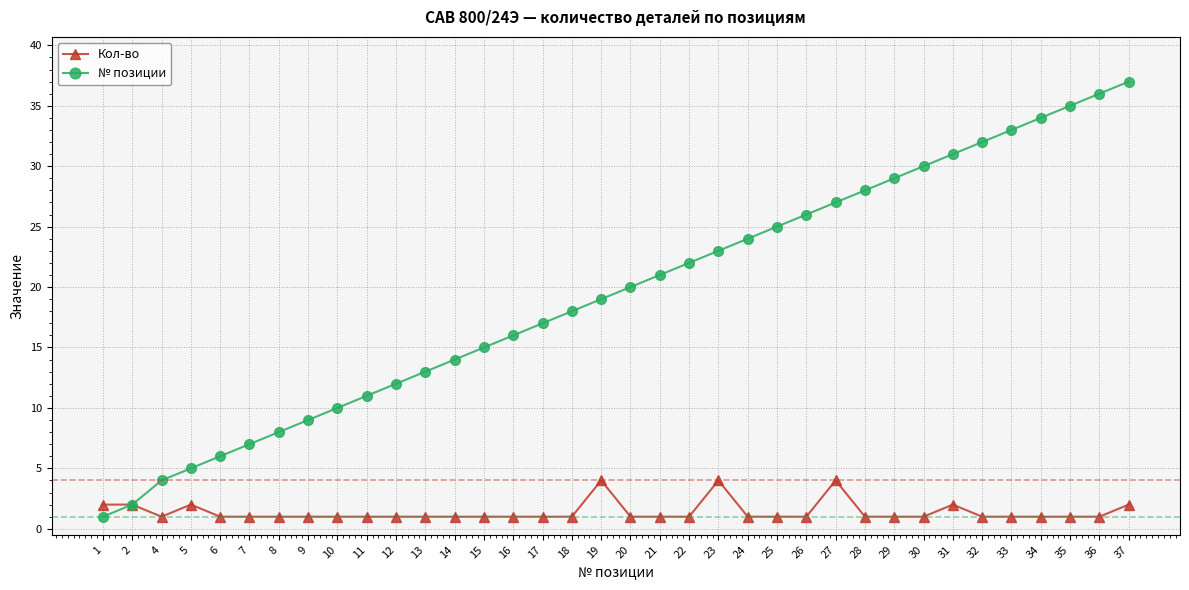

The value of Кол-во at 8 is 1. True or false?

True